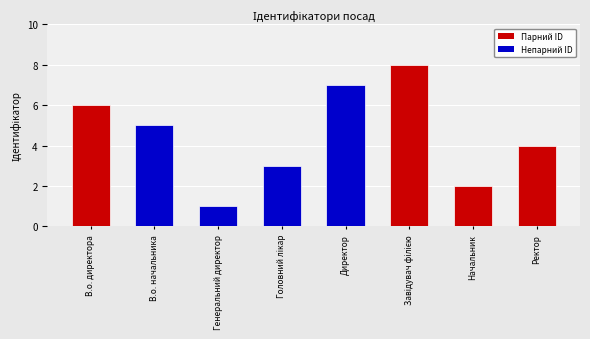

The value at Генеральний директор is 1. True or false?

True